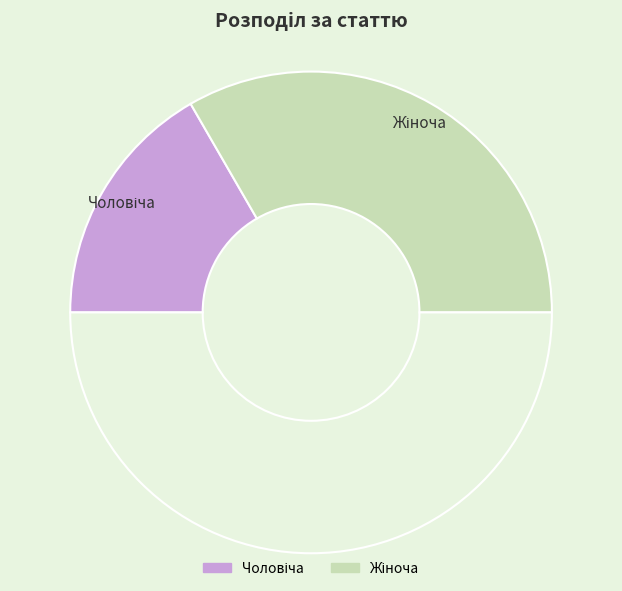

How many slices are in this pie chart?

3